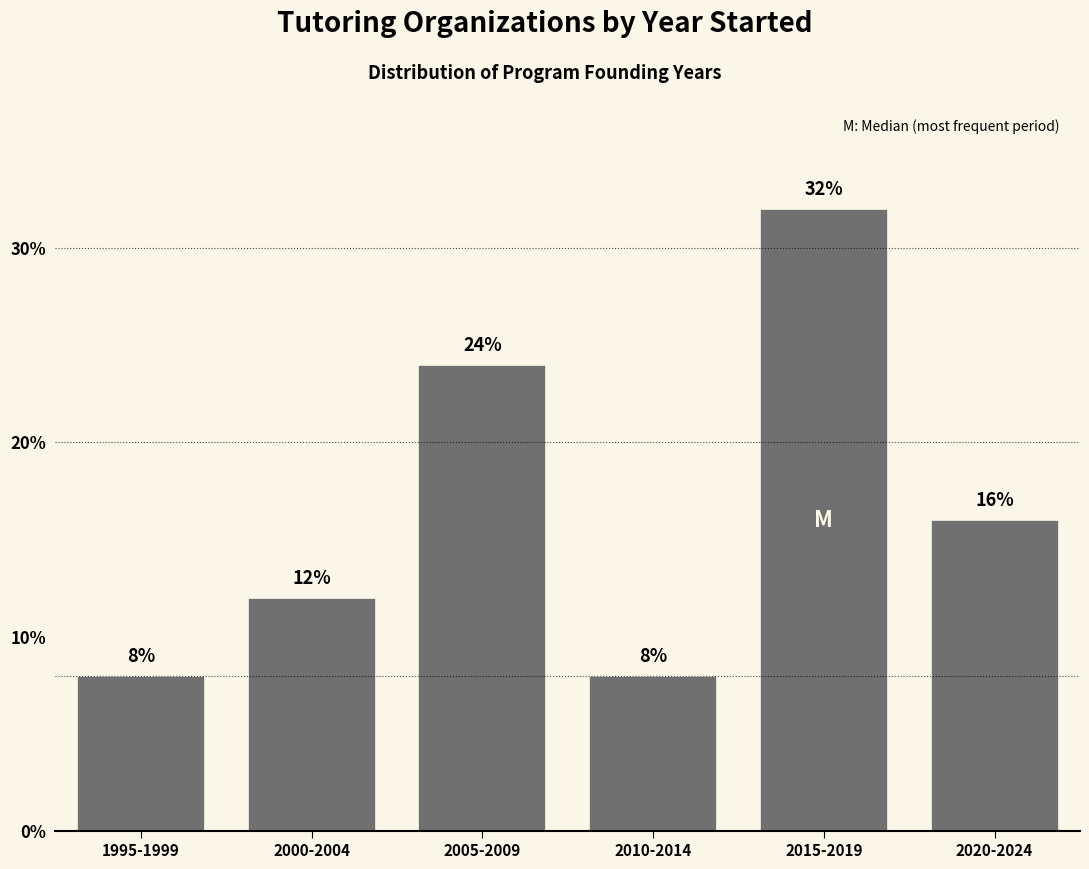

Reading right to left, transcribe all the data shown in this chart.

16	32	8	24	12	8